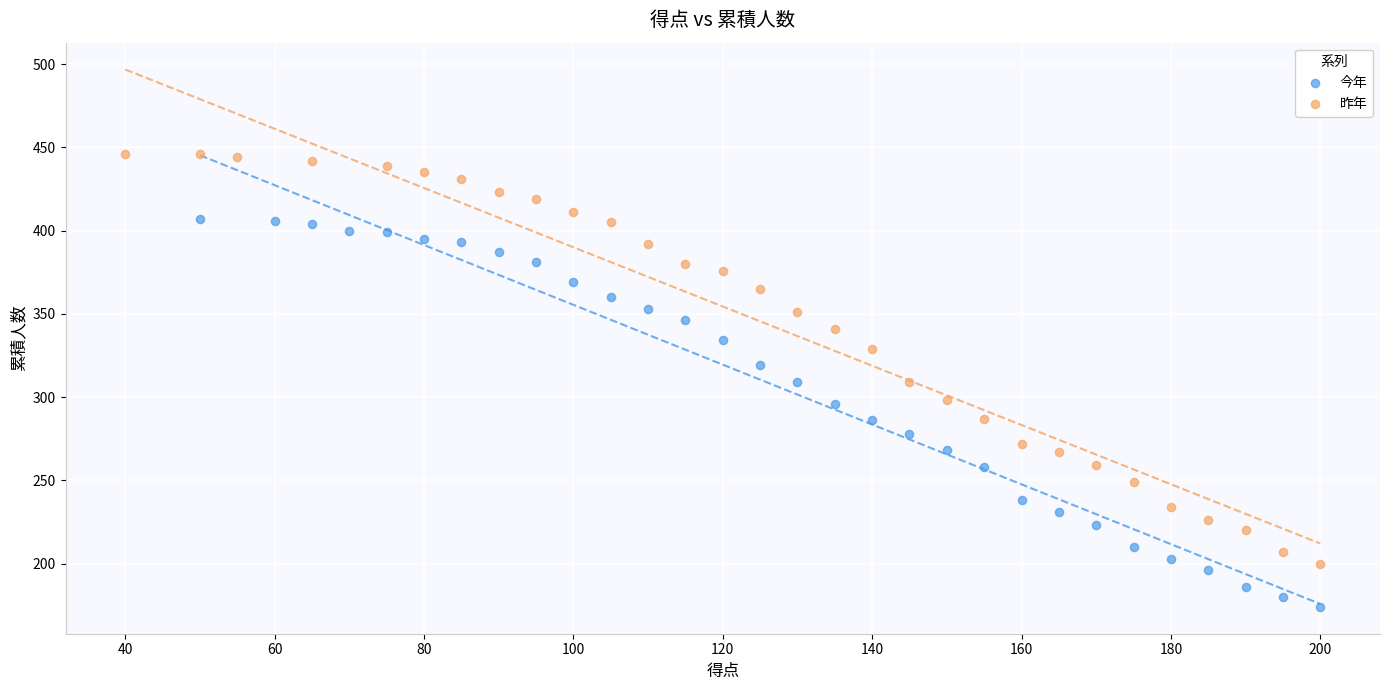

Which series has the widest spread of Y values?

昨年